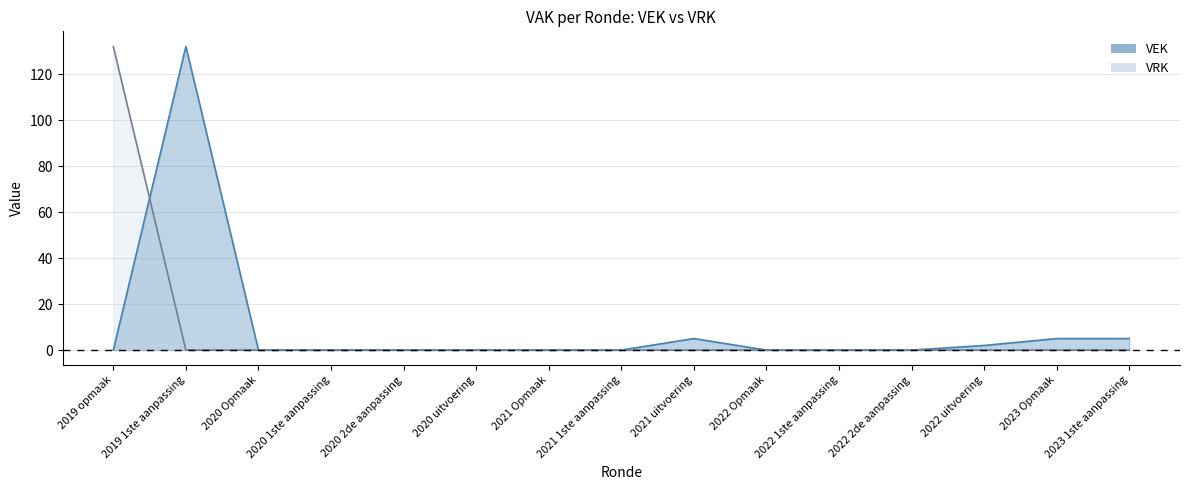

Reading left to right, extract all data points from this chart.

VEK: 0	132	0	0	0	0	0	0	5	0	0	0	2	5	5
VRK: 132	0	0	0	0	0	0	0	0	0	0	0	0	0	0